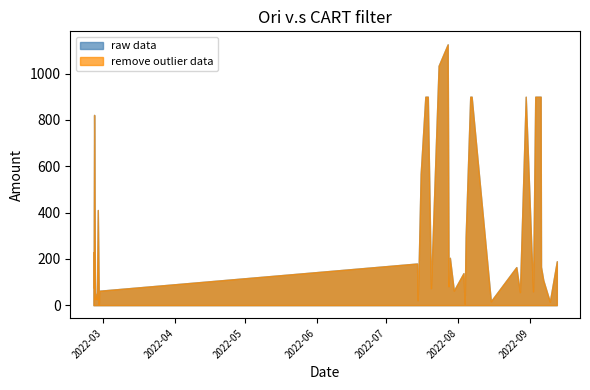

What is the sum of the raw data values at 31 and 15?

416.9